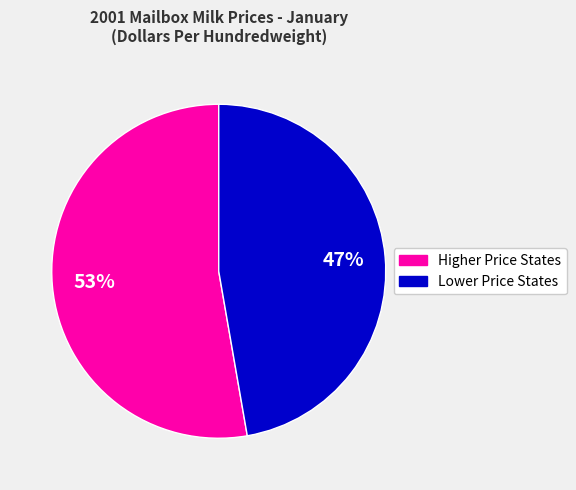

To the nearest percent, what is the average slice percentage?

50%